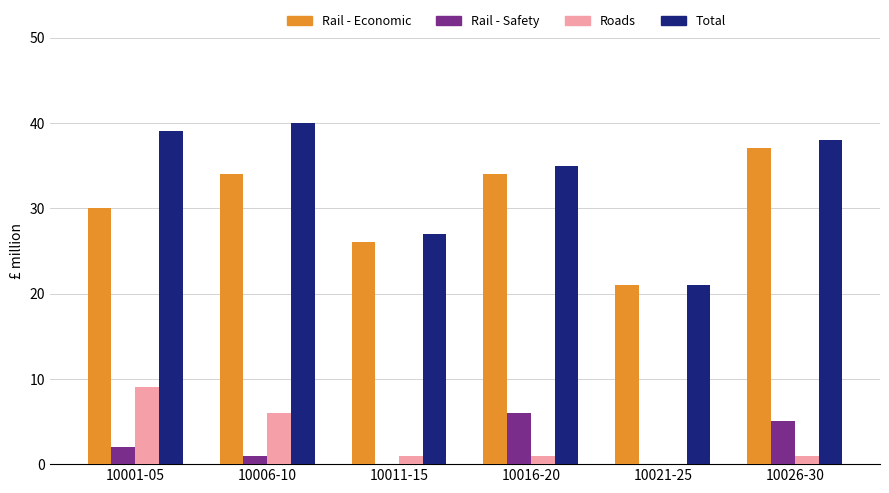

What is the maximum value for Rail - Economic?

37